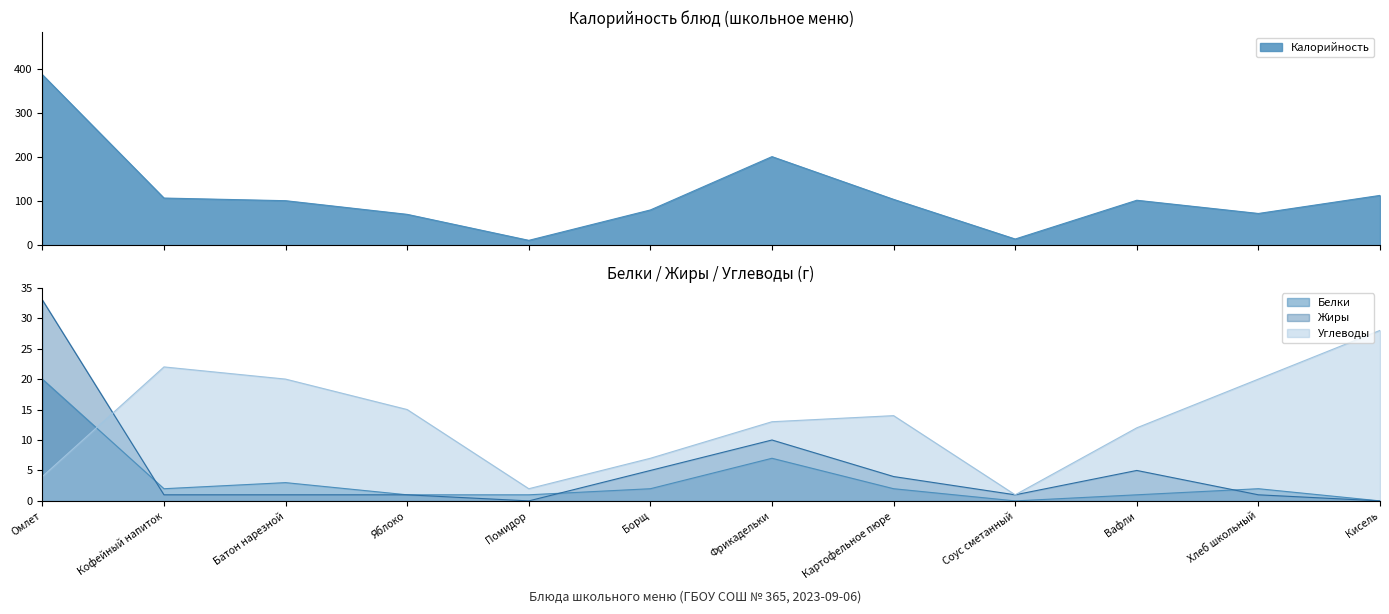

True or false: Калорийность has a value of 173 at Кофейный напиток.

False